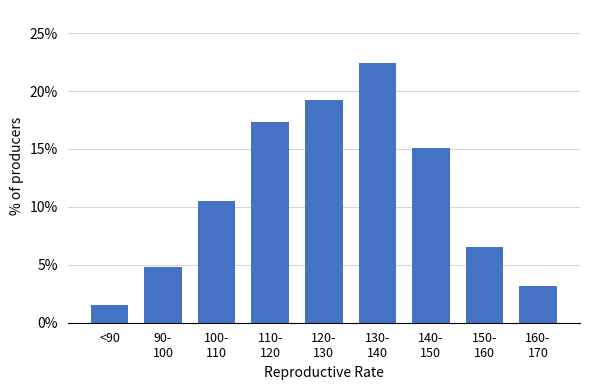

Reading left to right, what are all the values shown in this chart?

1.5	4.8	10.5	17.3	19.2	22.4	15.1	6.5	3.2